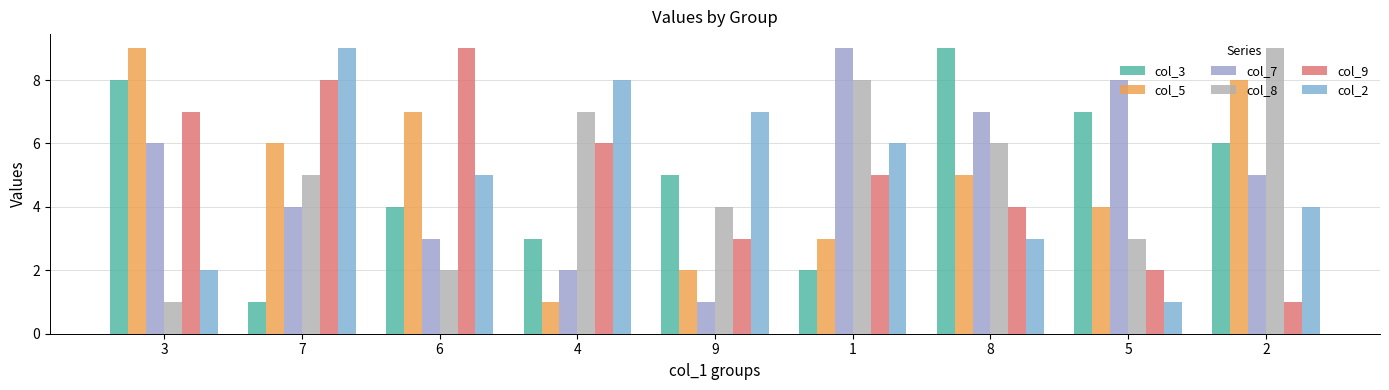

At how many categories does at least one series exceed 3?

9